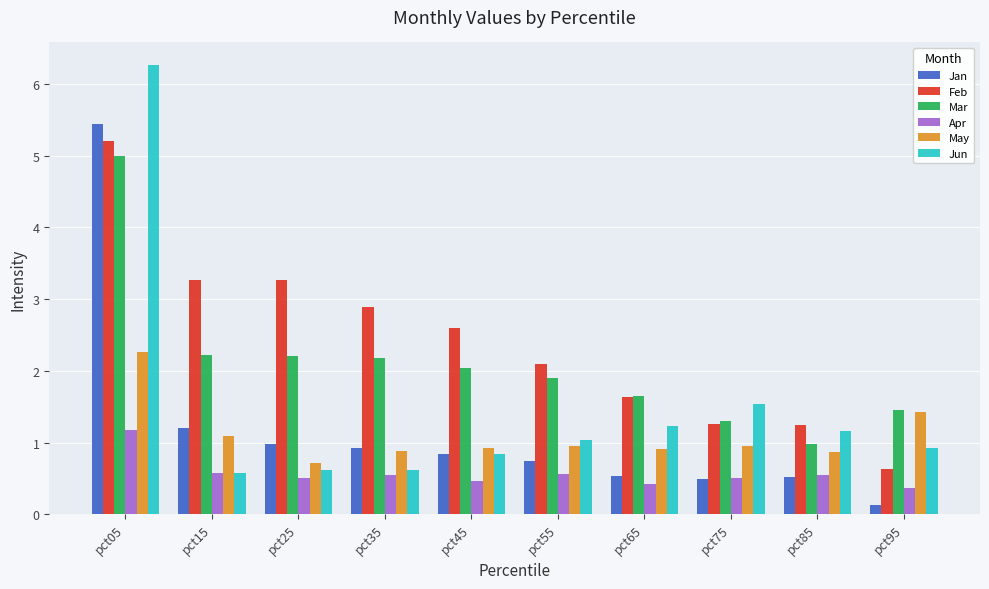

What is the average value of the Jan series?

1.2